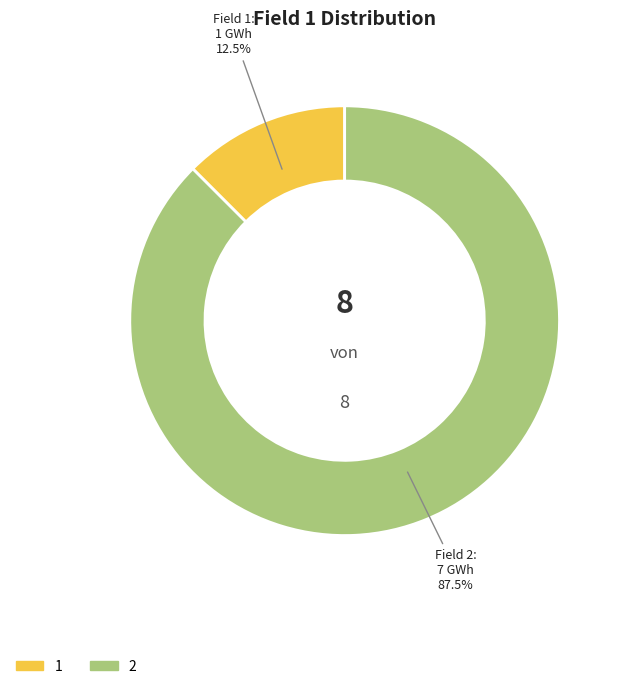

Count the number of slices in the pie.

2